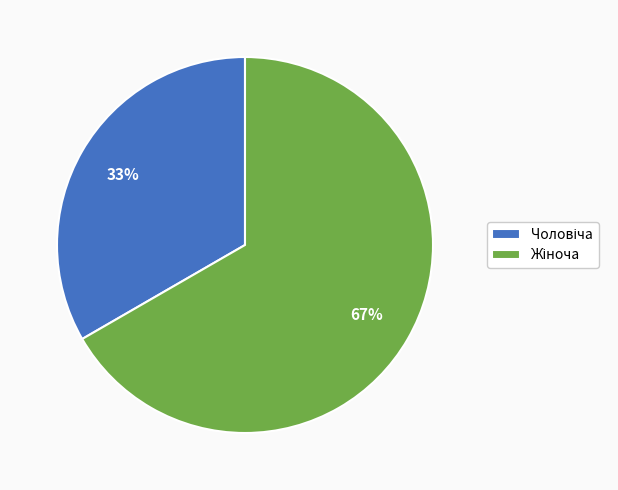

How many slices are in this pie chart?

2